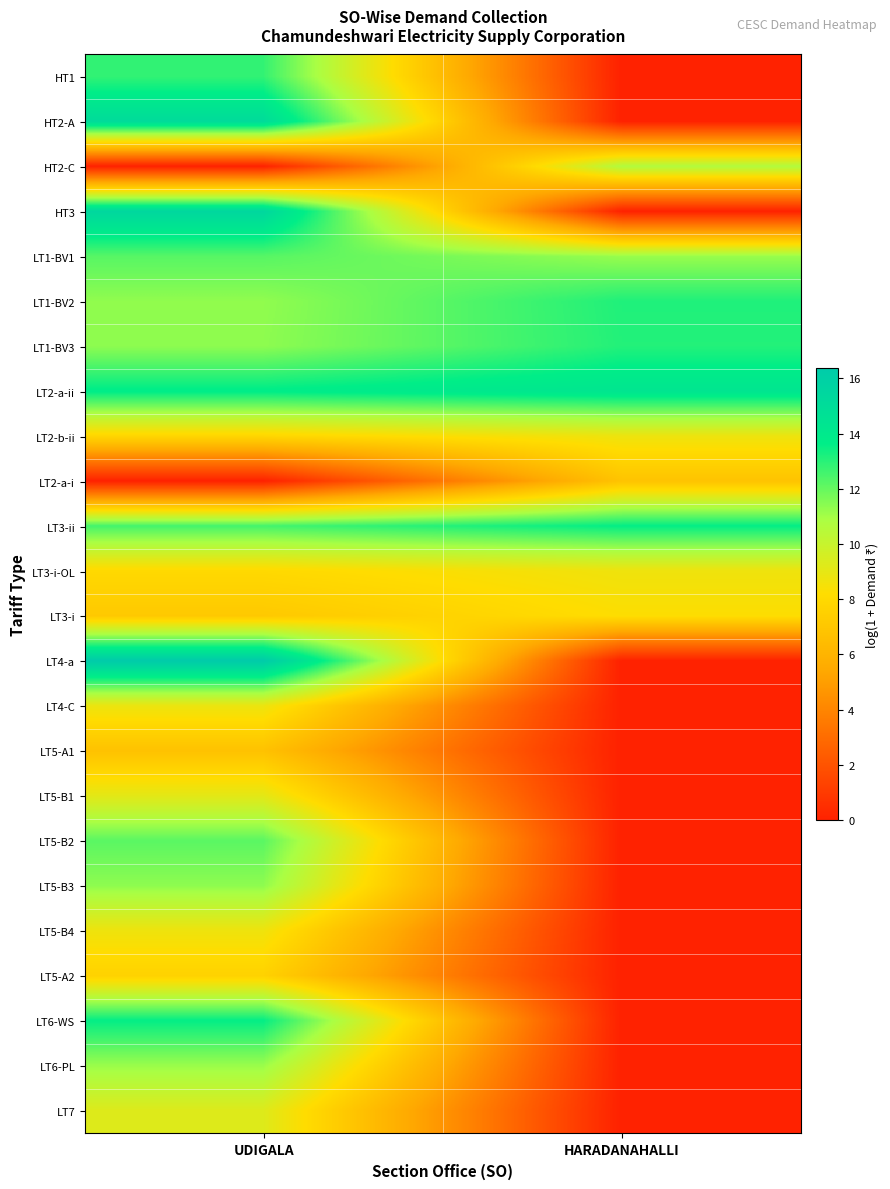

Reading right to left, what are all the values shown in this chart?

HT1: HARADANAHALLI=0.0	UDIGALA=12.8
HT2-A: HARADANAHALLI=0.0	UDIGALA=15.1
HT2-C: HARADANAHALLI=10.7	UDIGALA=0.0
HT3: HARADANAHALLI=0.0	UDIGALA=15.5
LT1-BV1: HARADANAHALLI=11.2	UDIGALA=12.2
LT1-BV2: HARADANAHALLI=13.1	UDIGALA=11.3
LT1-BV3: HARADANAHALLI=13.1	UDIGALA=11.4
LT2-a-ii: HARADANAHALLI=14.3	UDIGALA=13.7
LT2-b-ii: HARADANAHALLI=8.8	UDIGALA=7.9
LT2-a-i: HARADANAHALLI=6.8	UDIGALA=0.0
LT3-ii: HARADANAHALLI=13.6	UDIGALA=12.5
LT3-i-OL: HARADANAHALLI=8.7	UDIGALA=8.0
LT3-i: HARADANAHALLI=8.2	UDIGALA=7.1
LT4-a: HARADANAHALLI=0.0	UDIGALA=16.4
LT4-C: HARADANAHALLI=0.0	UDIGALA=8.8
LT5-A1: HARADANAHALLI=0.0	UDIGALA=6.8
LT5-B1: HARADANAHALLI=0.0	UDIGALA=9.1
LT5-B2: HARADANAHALLI=0.0	UDIGALA=12.2
LT5-B3: HARADANAHALLI=0.0	UDIGALA=11.4
LT5-B4: HARADANAHALLI=0.0	UDIGALA=8.7
LT5-A2: HARADANAHALLI=0.0	UDIGALA=7.6
LT6-WS: HARADANAHALLI=0.0	UDIGALA=13.6
LT6-PL: HARADANAHALLI=0.0	UDIGALA=11.2
LT7: HARADANAHALLI=0.0	UDIGALA=9.3